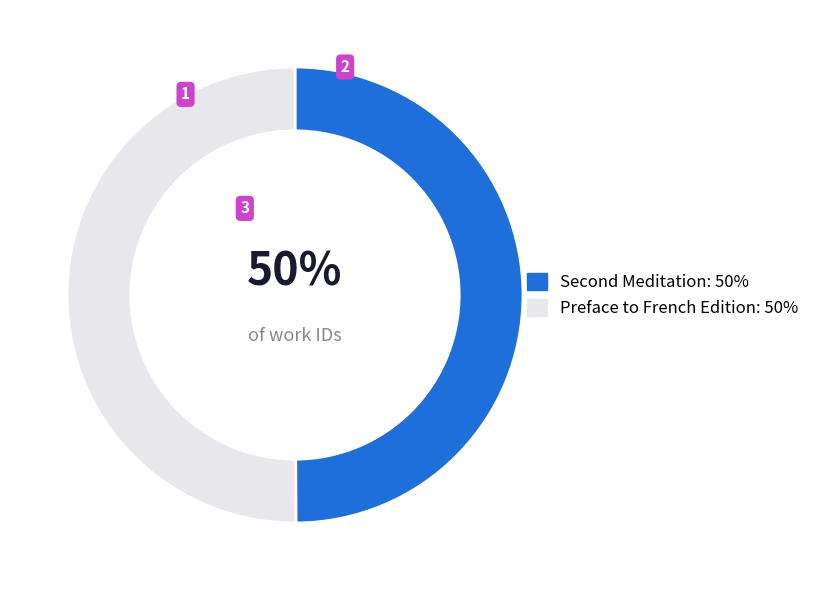

How many slices are in this pie chart?

2